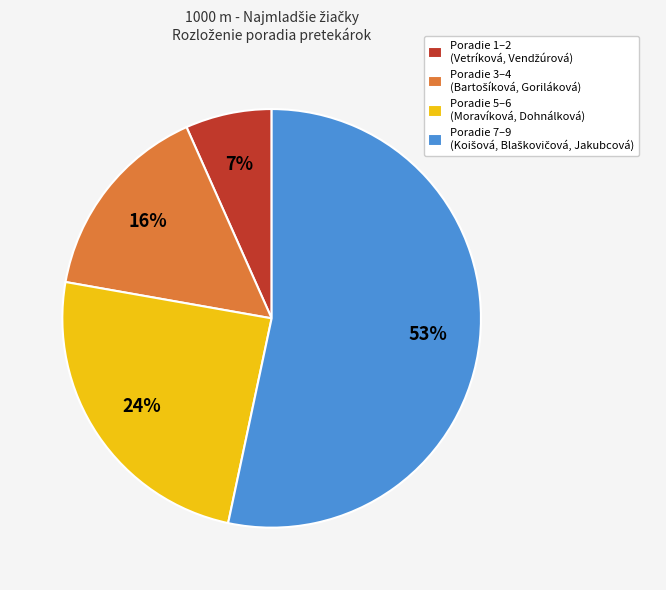

To the nearest percent, what portion does Poradie 5–6 (Moravíková, Dohnálková) represent?

24%